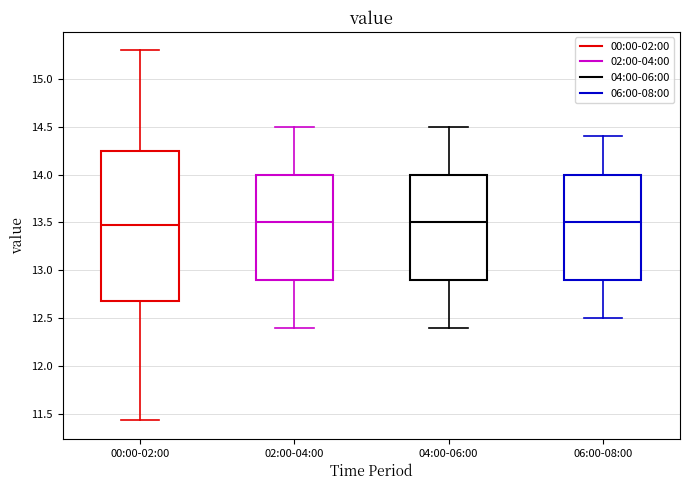

Reading left to right, transcribe this box plot: for each box, give where its median line is, the range the box spans, and where its two whiskers end, as read against the y-axis. The values are not printed on the chart, so give them approximately, as read against the axis.

00:00-02:00: median 13.45, box 12.70 to 14.25, whiskers 11.45 to 15.30
02:00-04:00: median 13.50, box 12.90 to 14.00, whiskers 12.40 to 14.50
04:00-06:00: median 13.50, box 12.90 to 14.00, whiskers 12.40 to 14.50
06:00-08:00: median 13.50, box 12.90 to 14.00, whiskers 12.50 to 14.40